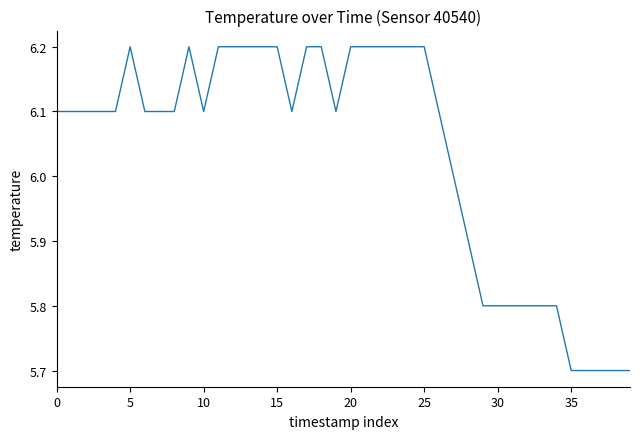

What is the difference between the maximum and minimum values?

0.5